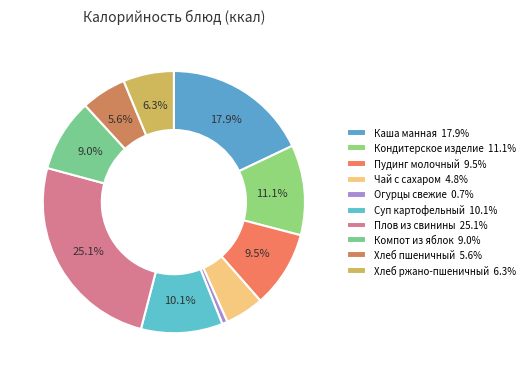

Is it true that Пудинг молочный is 9% of the pie?

True